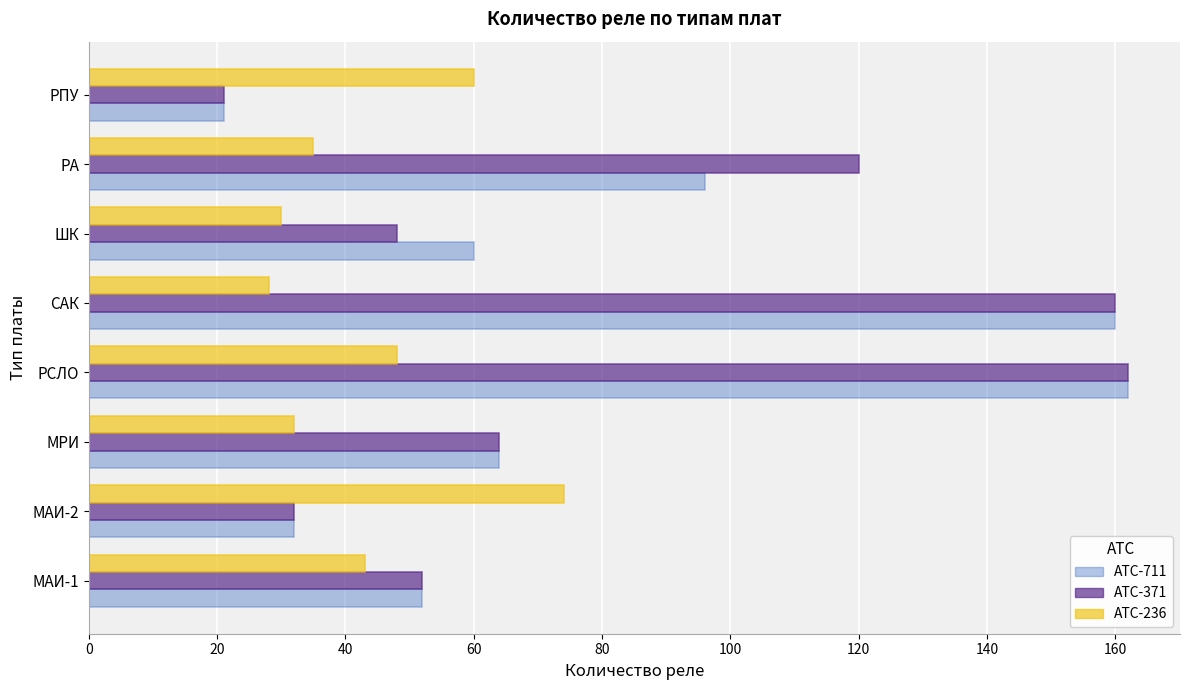

At ШК, list the series in order from largest to smallest.

АТС-711, АТС-371, АТС-236